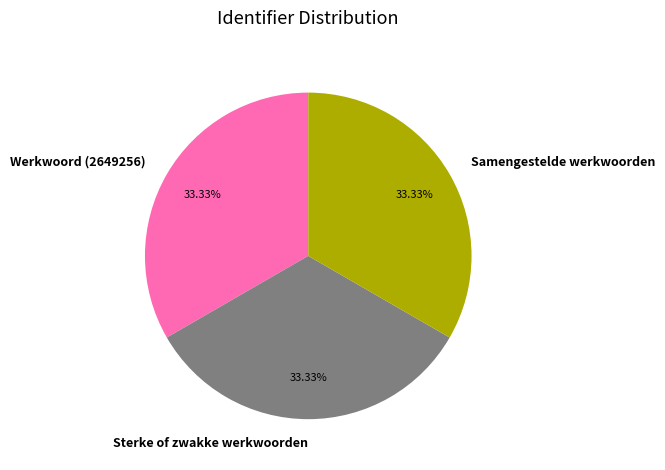

Is the sum of Sterke of zwakke werkwoorden and Samengestelde werkwoorden greater than half?

Yes